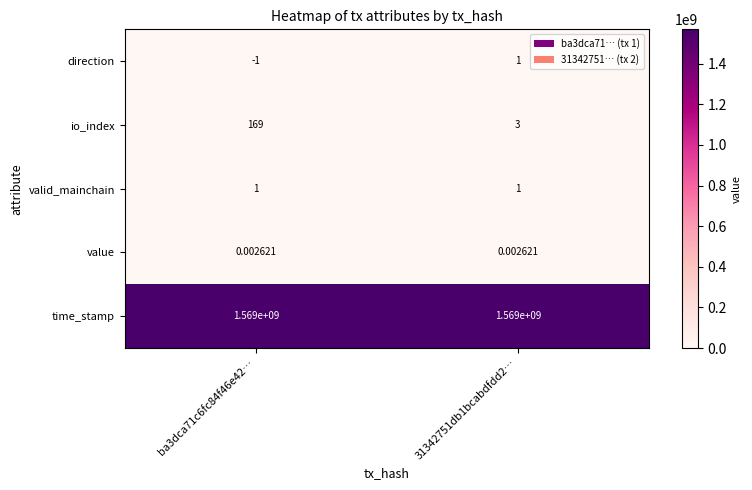

Is the value of time_stamp at 31342751db1bcabdfdd2… greater than the value of value at 31342751db1bcabdfdd2…?

Yes